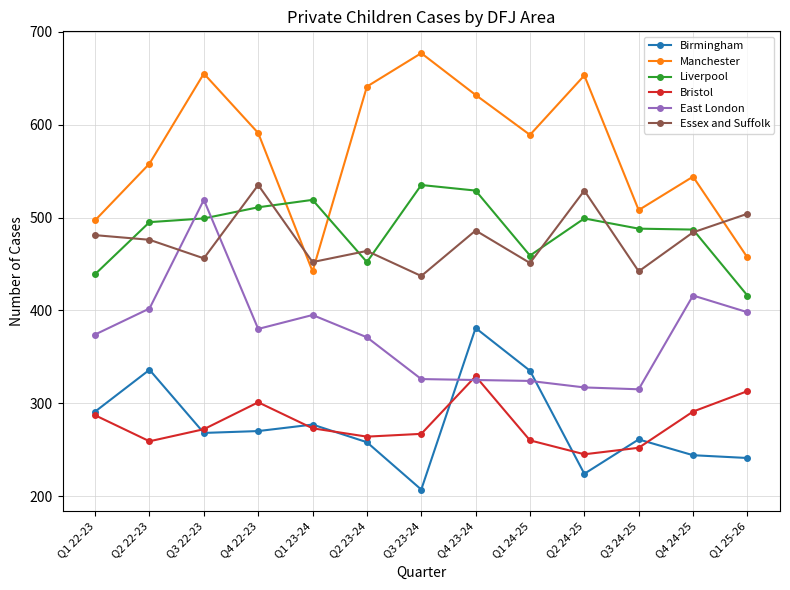

Is the value of Birmingham at Q1 22-23 greater than the value of Liverpool at Q1 25-26?

No